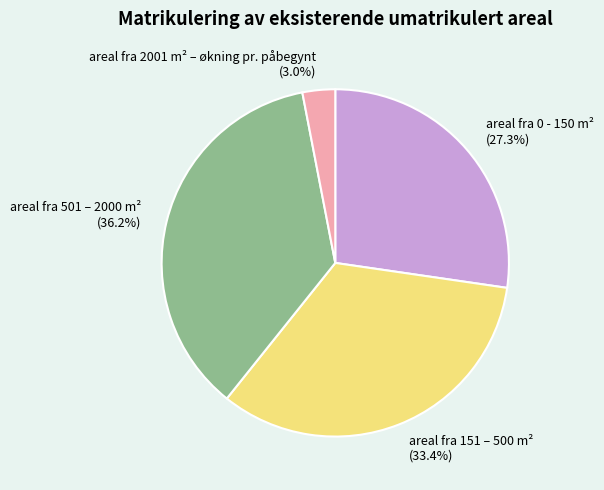

Count the number of slices in the pie.

4